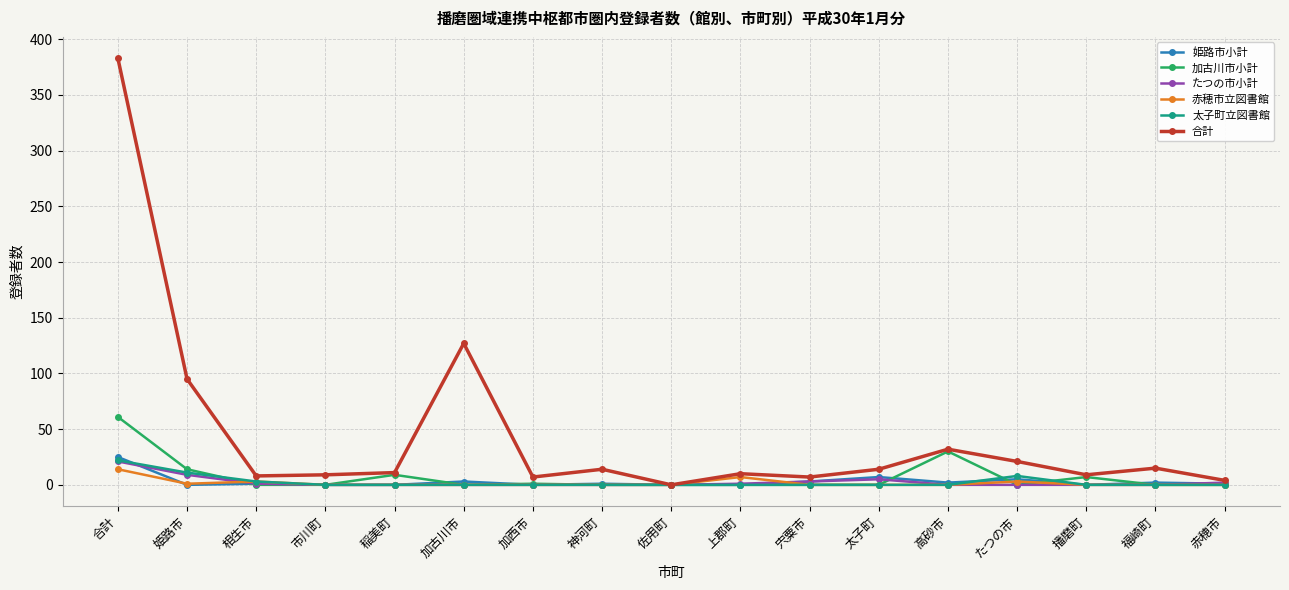

Which series has the largest total across all categories?

合計